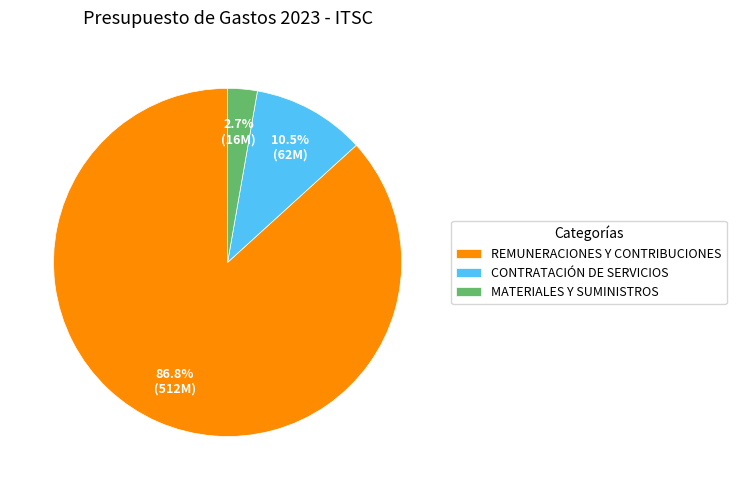

How many segments does this pie chart have?

3